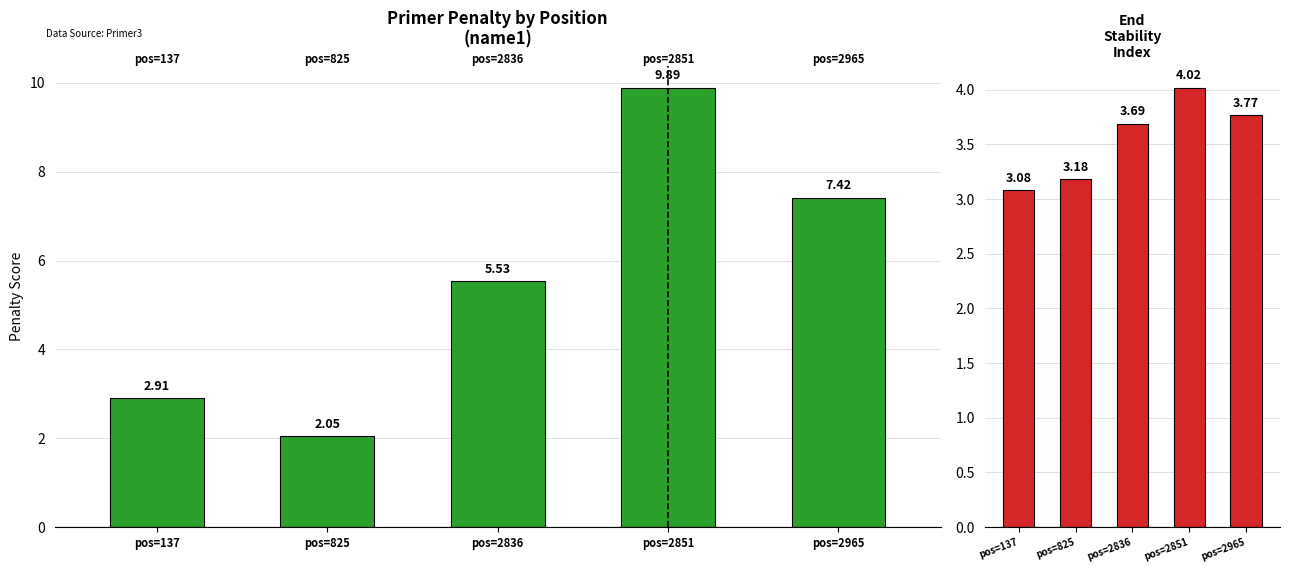

Rank the categories by PRIMER_RIGHT_0_END_STABILITY value from highest to lowest.

pos=2851, pos=2965, pos=2836, pos=825, pos=137